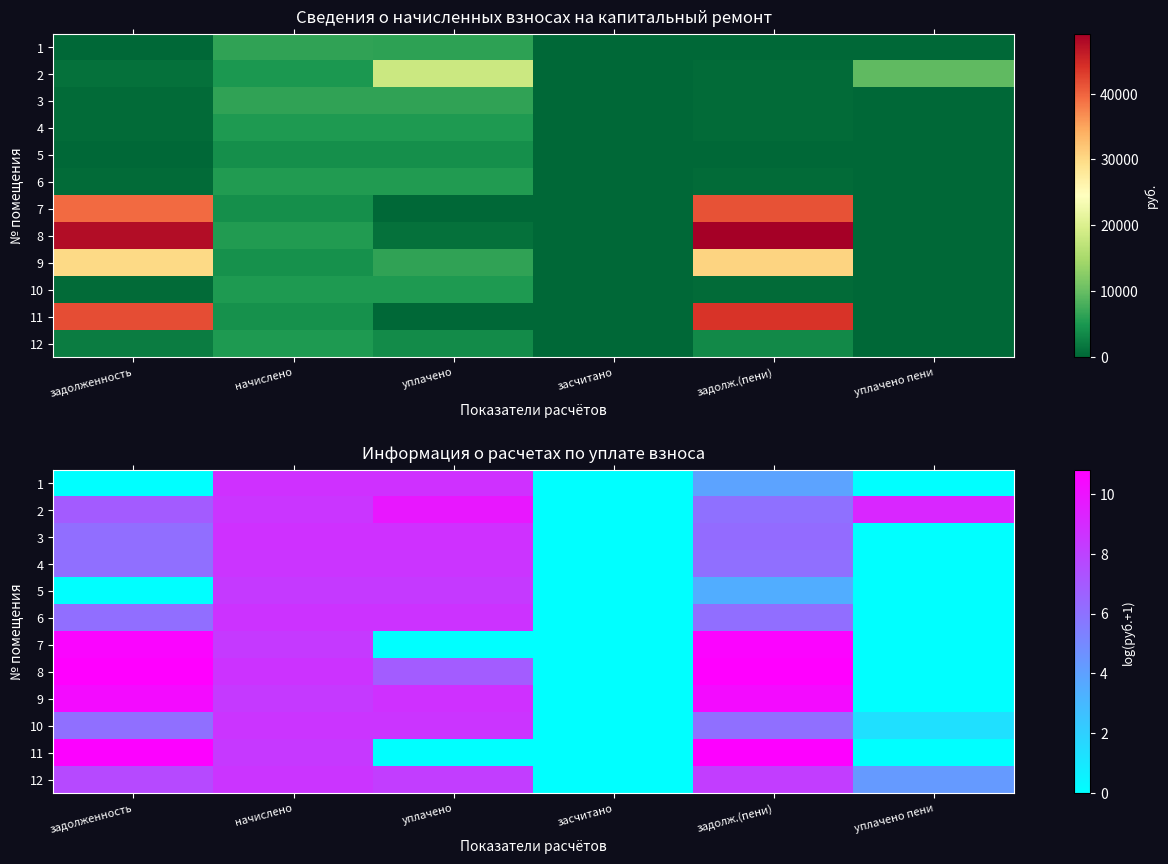

Is the value of 1 at уплачено greater than the value of 3 at начислено?

No